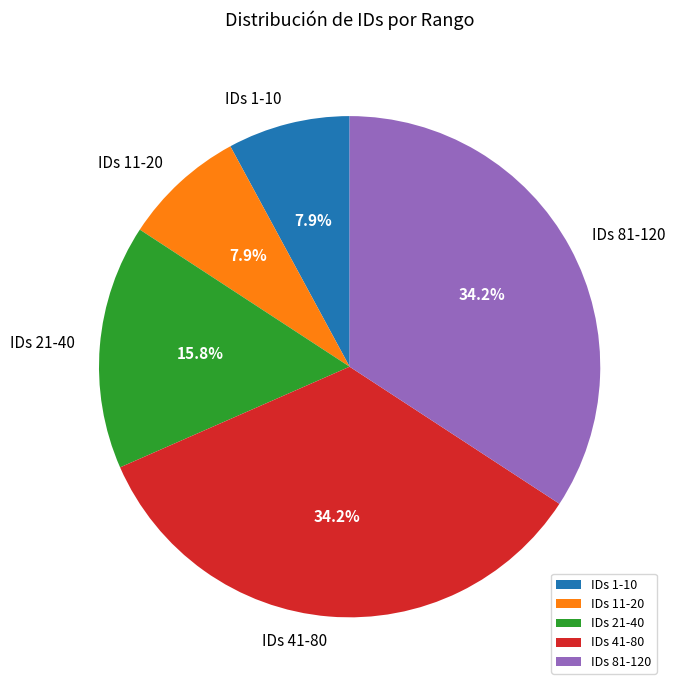

What is the ratio of the value at IDs 41-80 to the value at IDs 81-120?

1.0